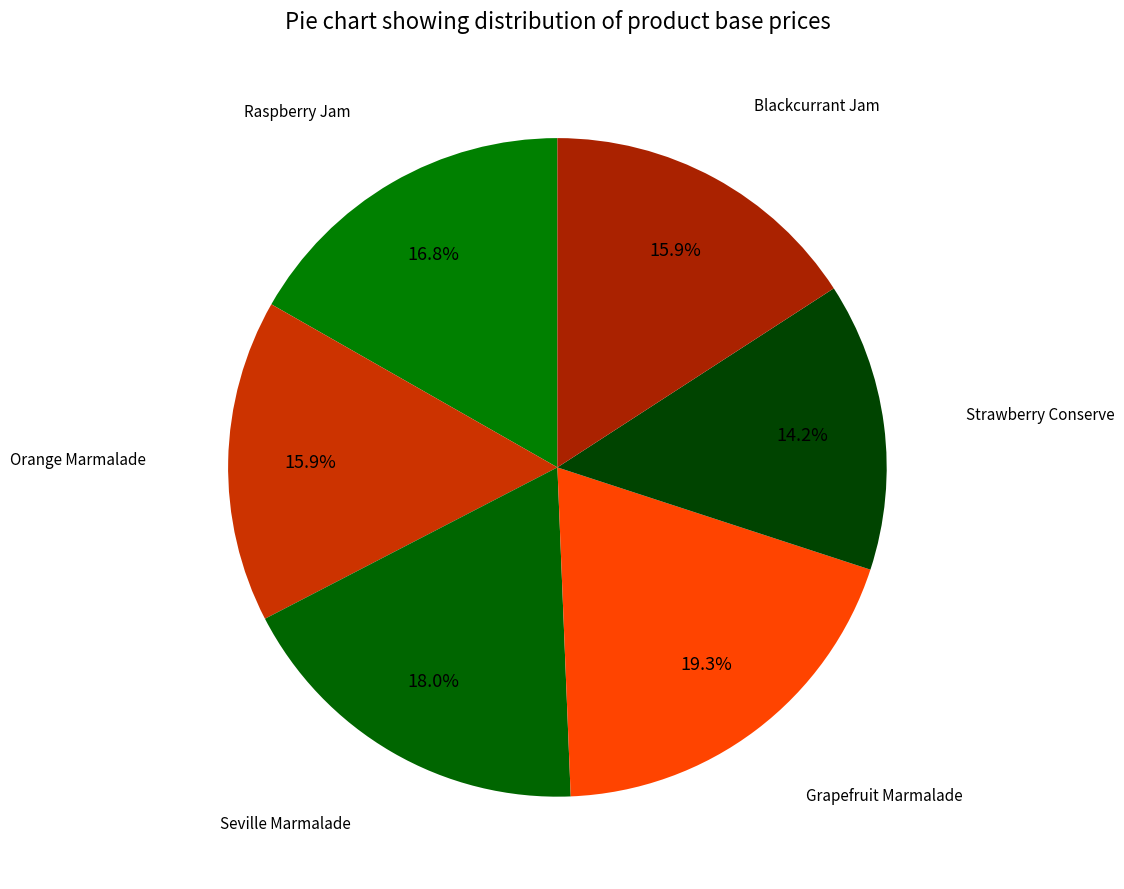

Is it true that Grapefruit Marmalade is 19% of the pie?

True